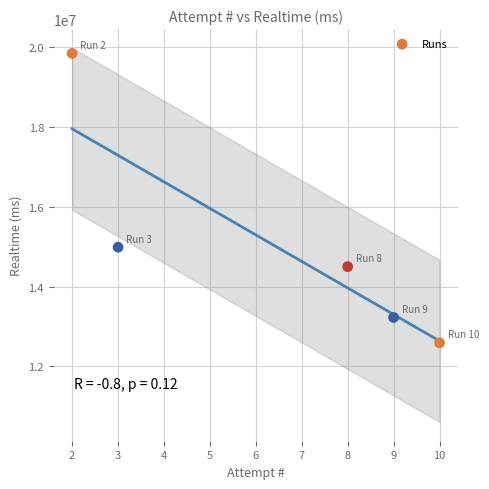

What Y value in the scatter plot is closest to 16220789?

14989839